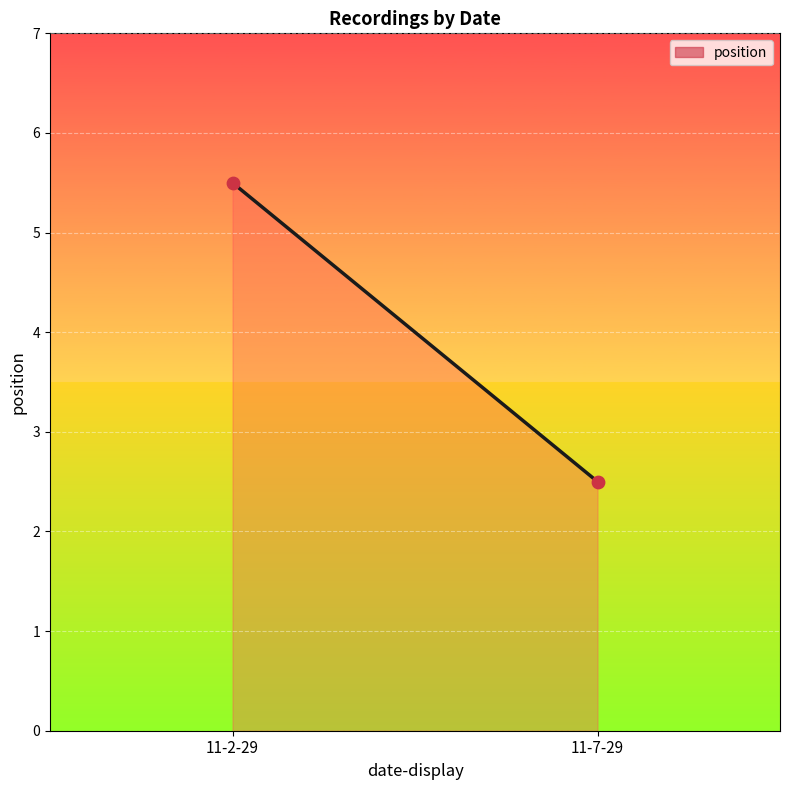

What is the smallest value displayed?

2.5